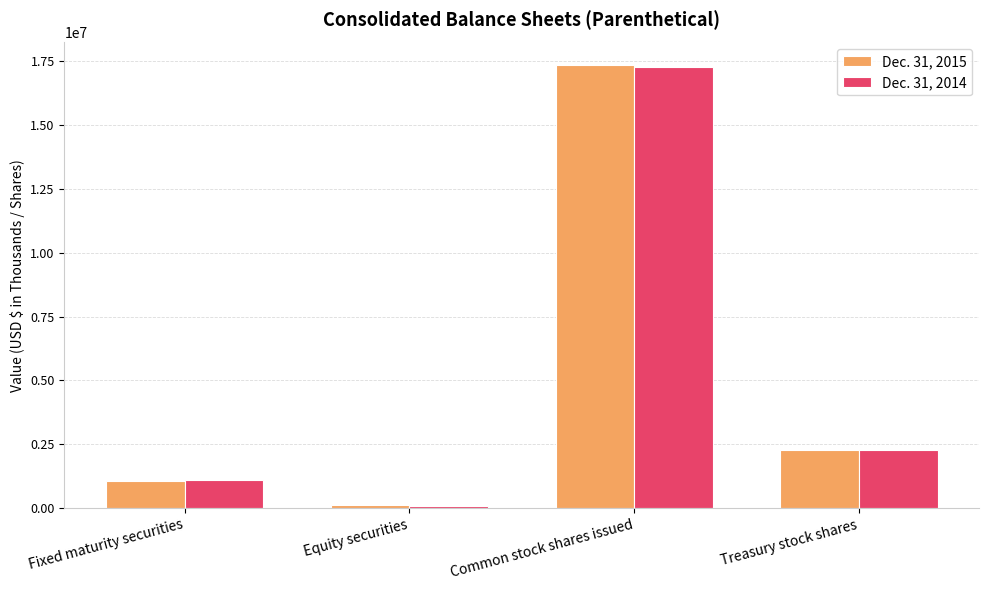

Are the bars horizontal?

No